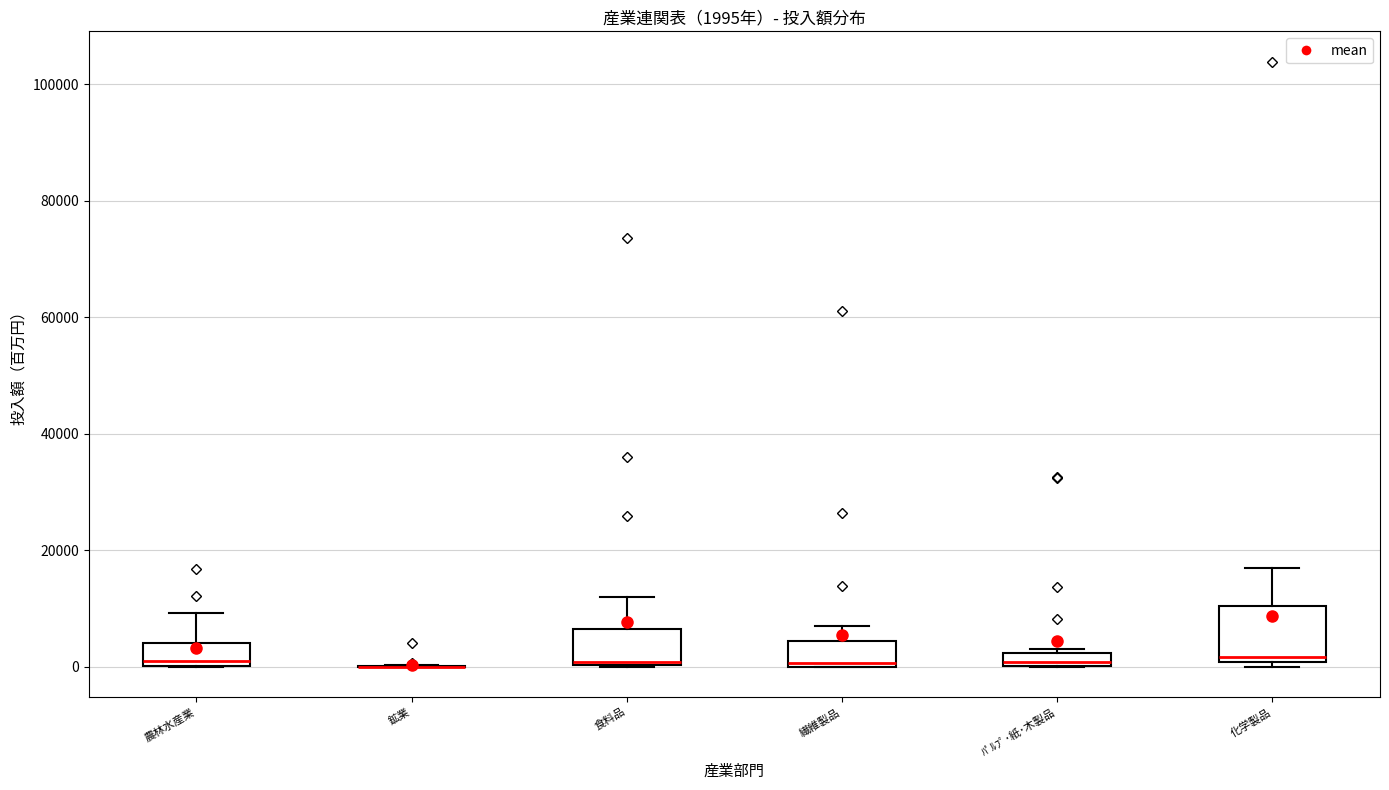

Comparing the boxes themselves (not the whiskers), which one is the tallest?

化学製品